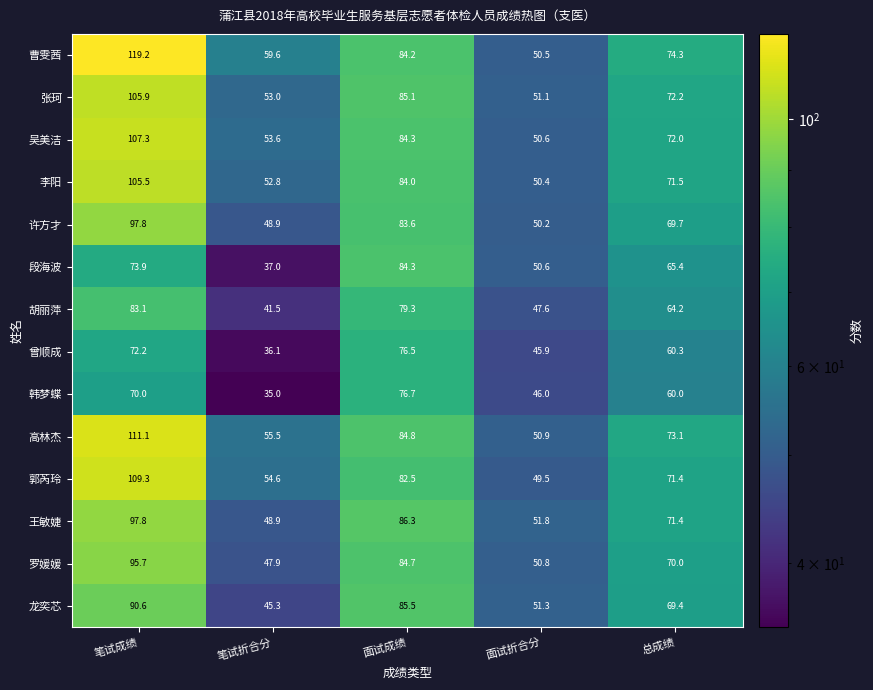

What is the minimum value shown in the chart?

35.0